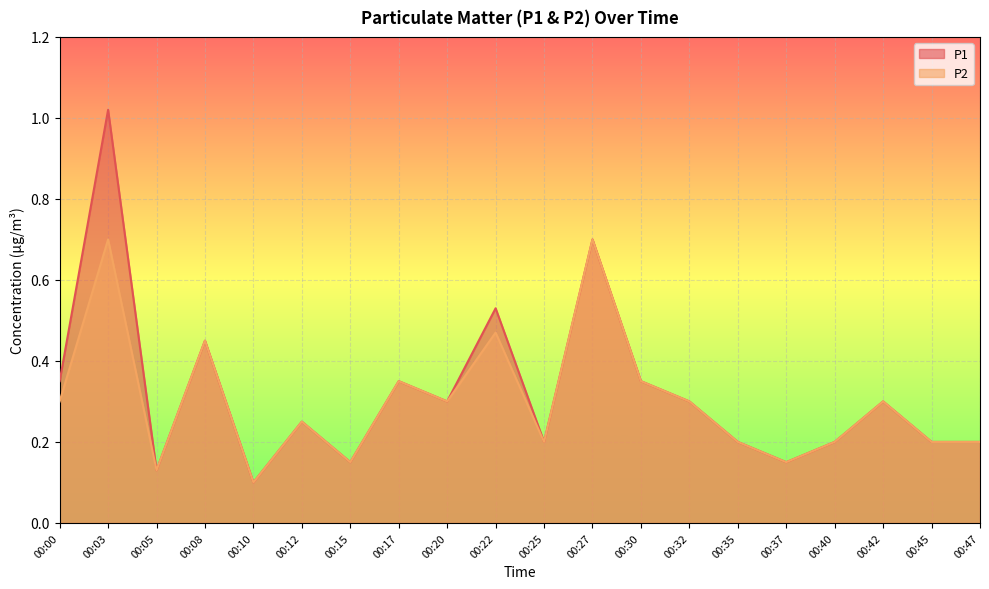

Which category has the lowest value across all series?

00:10